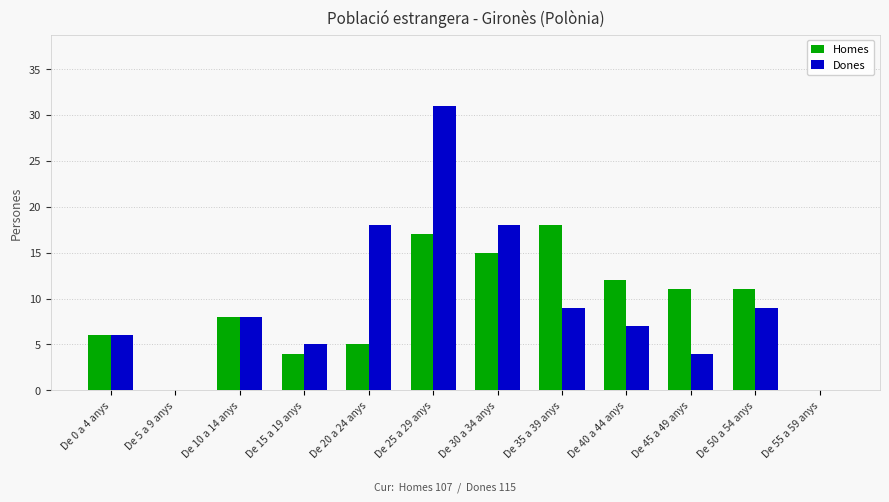

Between De 35 a 39 anys and De 50 a 54 anys, which series saw the biggest shift?

Homes